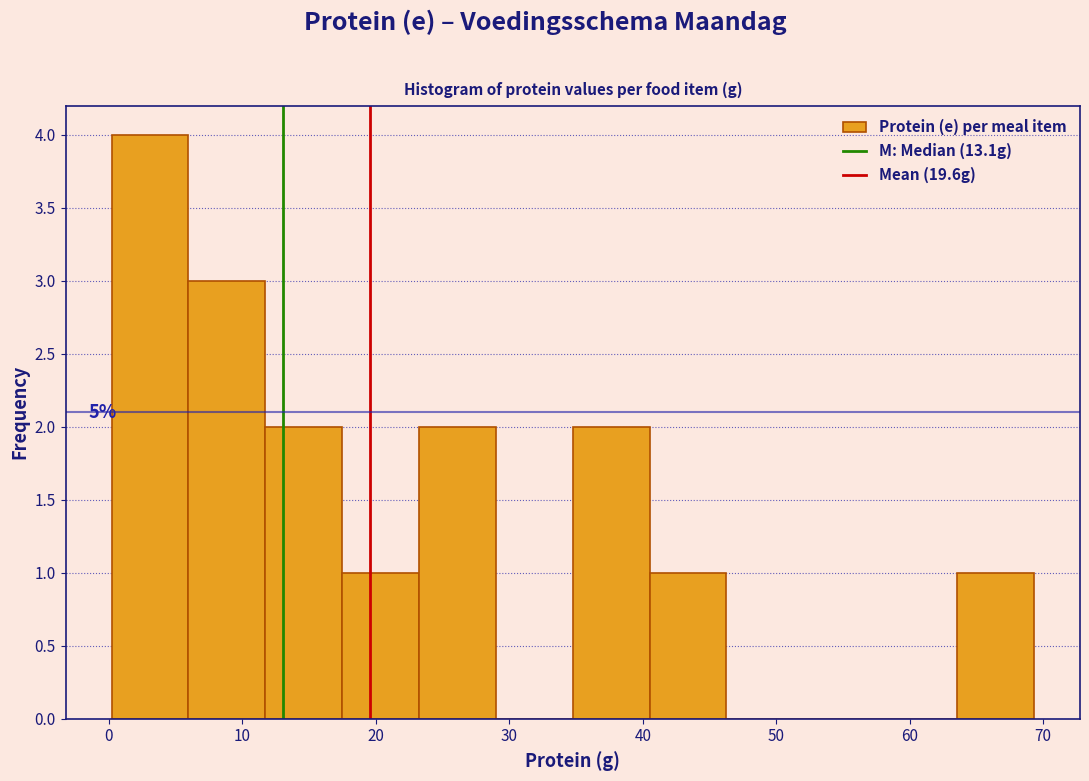

Over which range of the x-axis is the bar tallest?

0 to 6